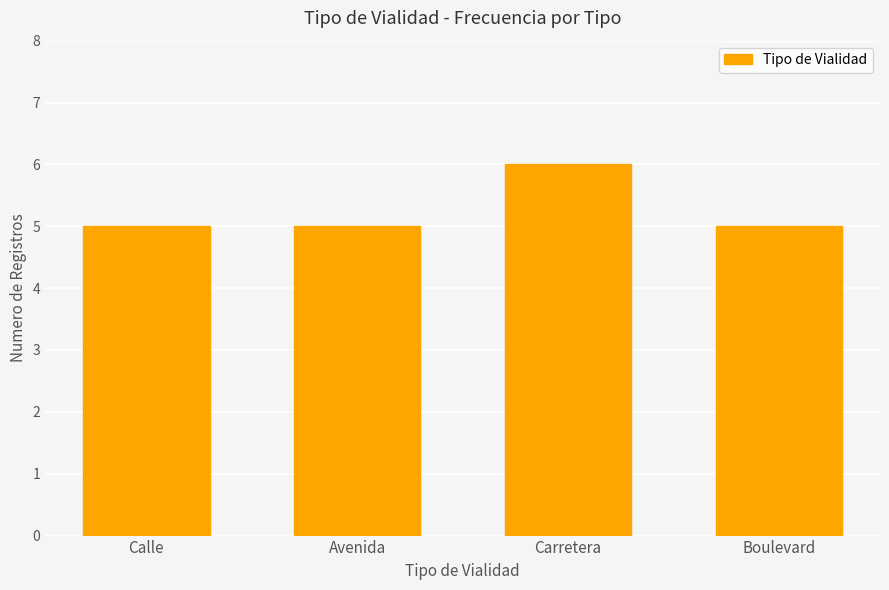

What is the value of the 3rd bar from the left?

6